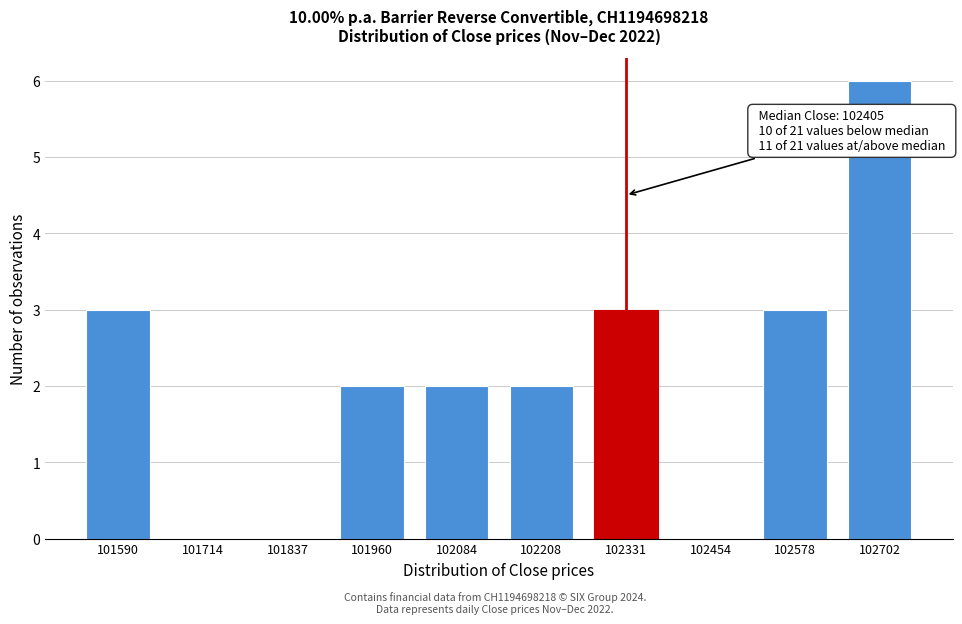

Reading left to right, extract all data points from this chart.

101590=3	101714=0	101837=0	101960=2	102084=2	102208=2	102331=3	102454=0	102578=3	102702=6